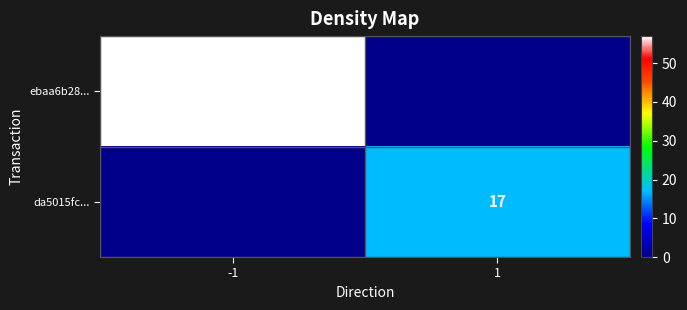

The da5015fc... series shows 17 at 1. True or false?

True